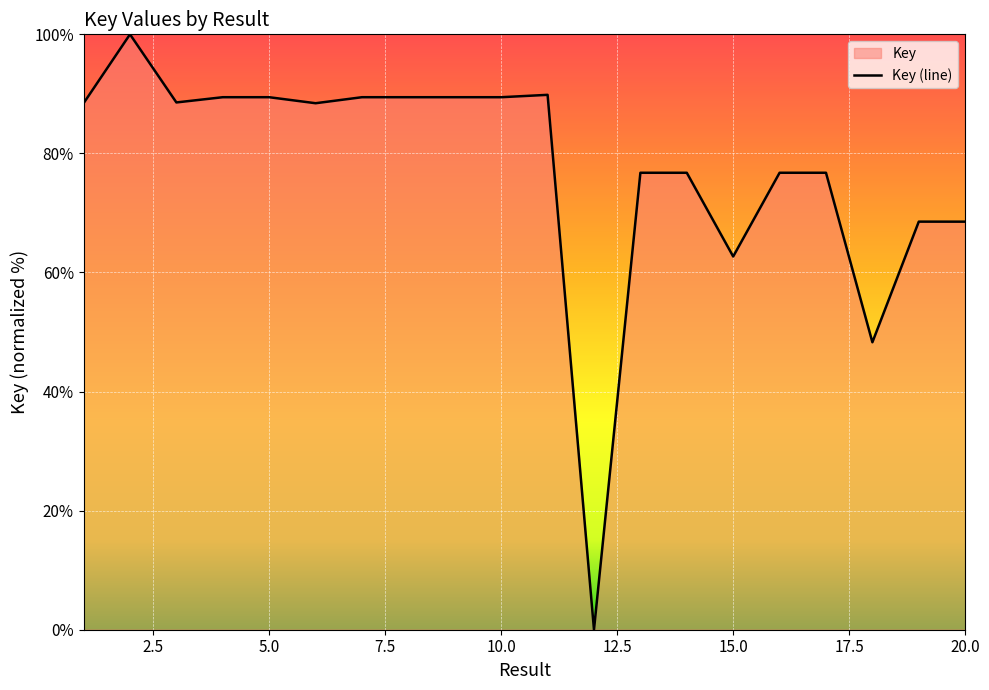

What is the maximum value shown in the chart?

100.0